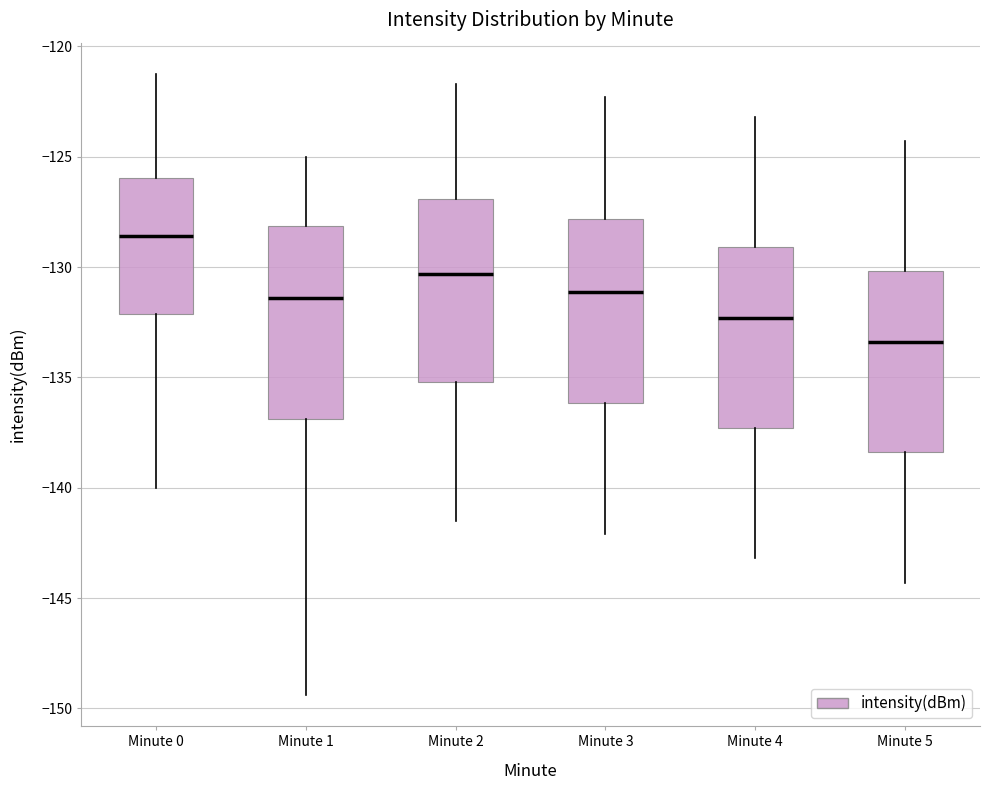

Reading left to right, read every box against the y-axis: the position of its median line, the range the box covers, and the ends of its whiskers. The values are not printed on the chart, so give them approximately, as read against the axis.

Minute 0: median -128.5, box -132.0 to -126.0, whiskers -140.0 to -121.0
Minute 1: median -131.5, box -137.0 to -128.0, whiskers -149.5 to -125.0
Minute 2: median -130.5, box -135.0 to -127.0, whiskers -141.5 to -121.5
Minute 3: median -131.0, box -136.0 to -128.0, whiskers -142.0 to -122.5
Minute 4: median -132.5, box -137.5 to -129.0, whiskers -143.0 to -123.0
Minute 5: median -133.5, box -138.5 to -130.0, whiskers -144.5 to -124.5